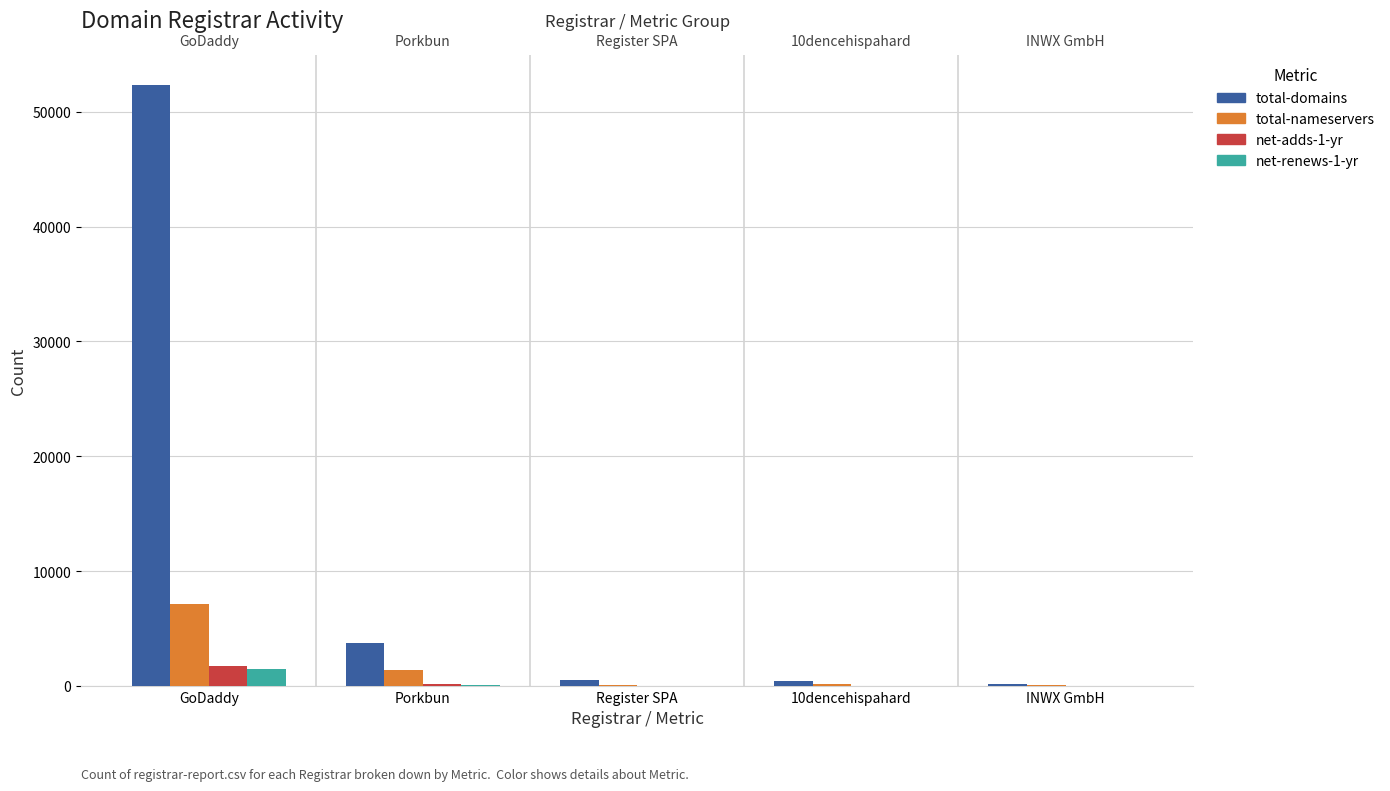

True or false: net-adds-1-yr has a value of 1712 at GoDaddy.

True